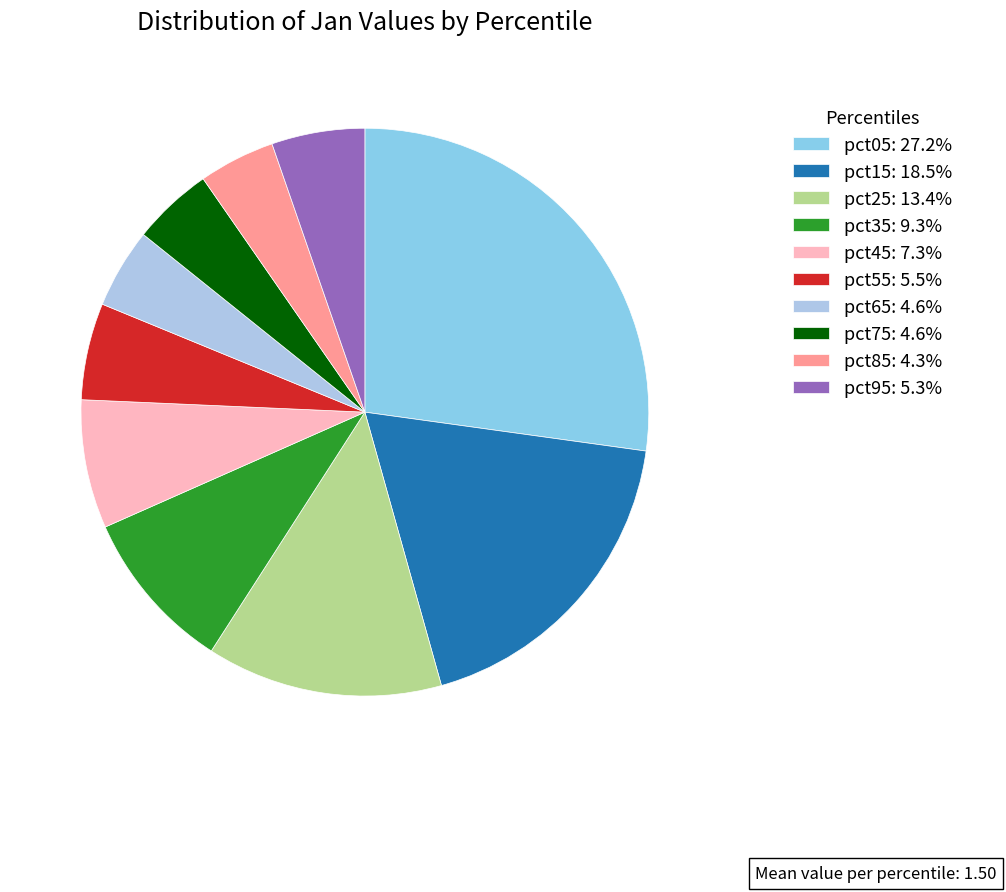

To the nearest percent, what portion does pct65 represent?

5%